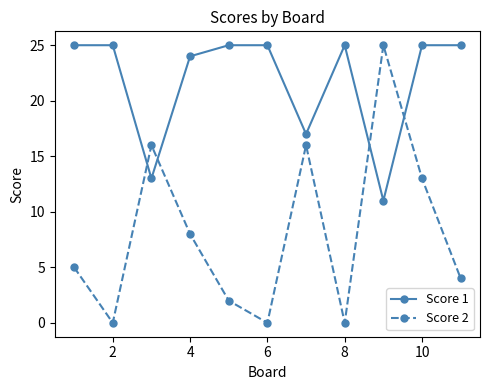

After their last crossing, which series has the higher values: Score 1 or Score 2?

Score 1